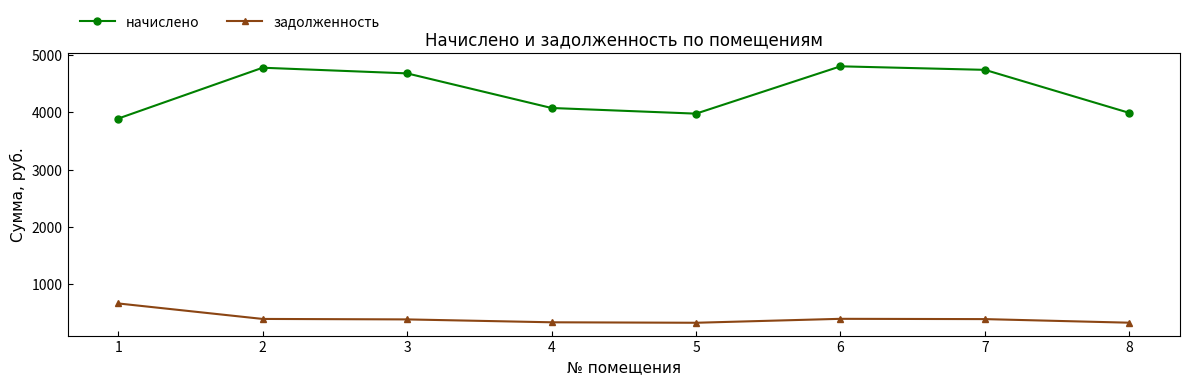

True or false: начислено has a value of 3989.0 at 8.

True